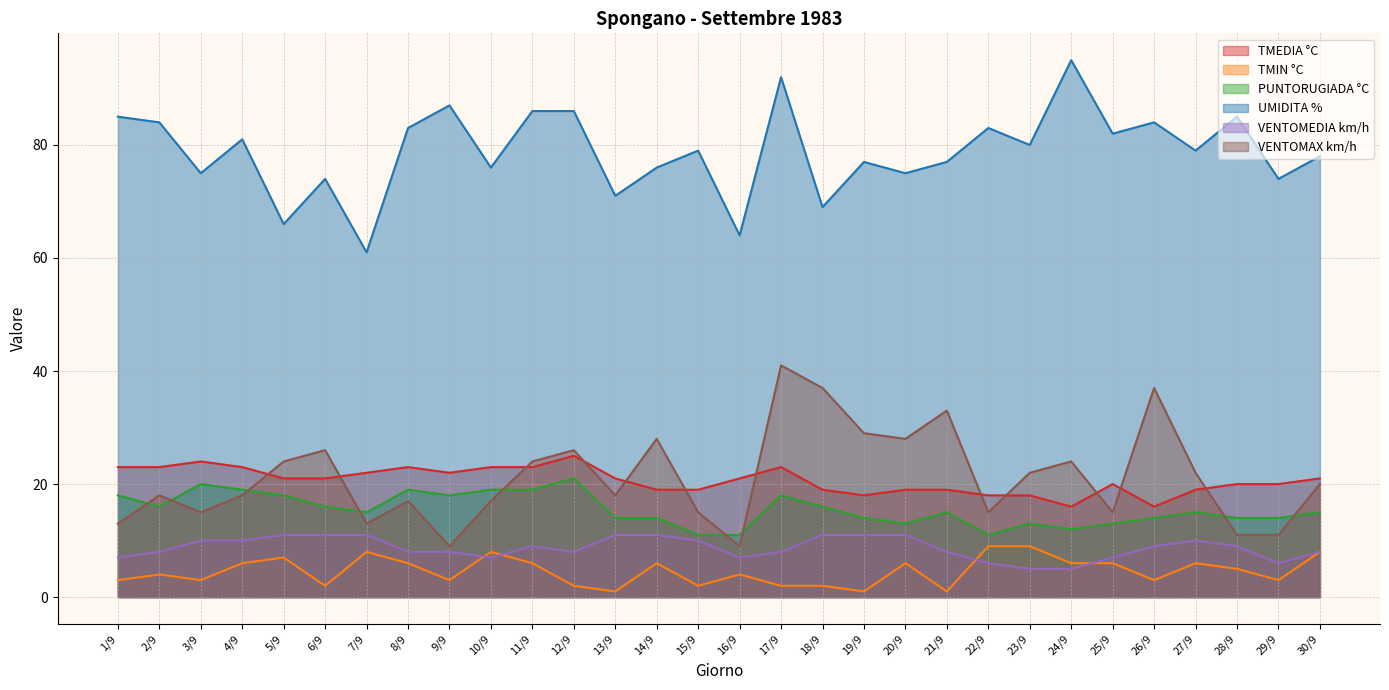

The value of VENTOMEDIA km/h at 4/9 is 7. True or false?

False